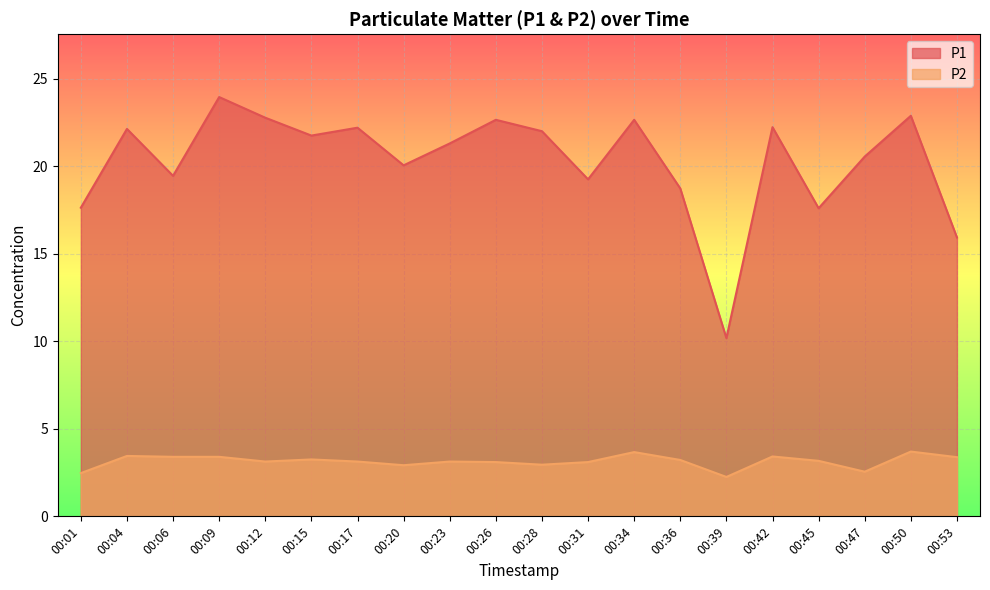

What is the difference between the maximum and minimum values in the P1 series?

13.8